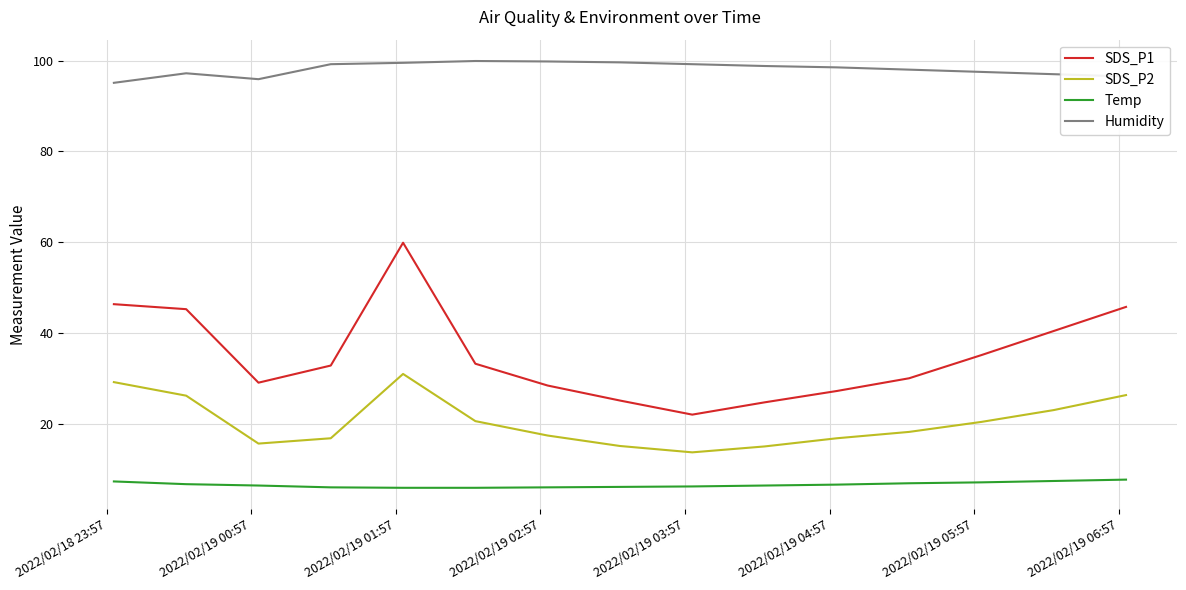

What is the lowest value of the SDS_P2 series?

13.8